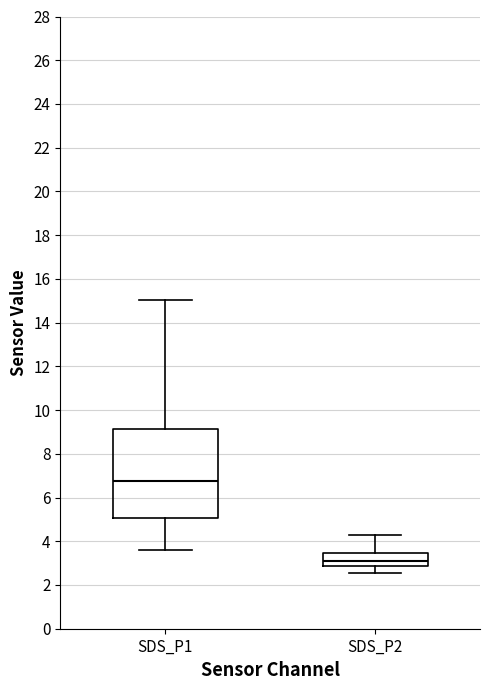

Reading left to right, read every box against the y-axis: the position of its median line, the range the box covers, and the ends of its whiskers. The values are not printed on the chart, so give them approximately, as read against the axis.

SDS_P1: median 6.8, box 5.0 to 9.2, whiskers 3.6 to 15.0
SDS_P2: median 3.2, box 2.8 to 3.4, whiskers 2.6 to 4.2